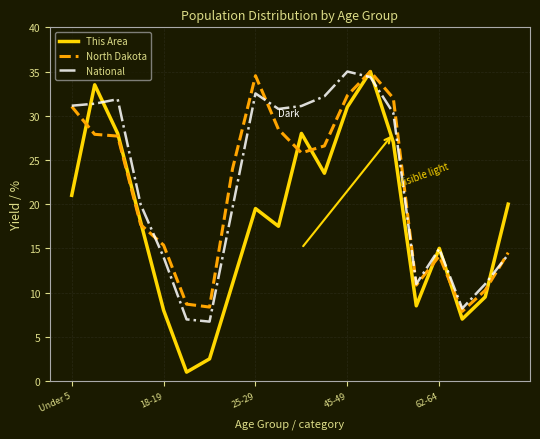

Which series has the largest range (max minus min)?

This Area